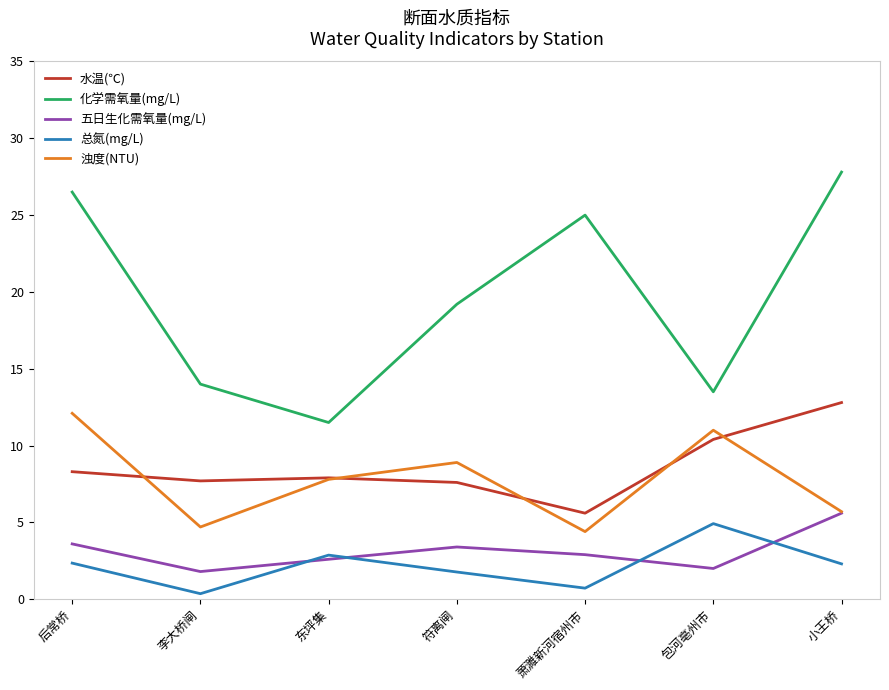

The value of 化学需氧量(mg/L) at 李大桥闸 is 20.4. True or false?

False